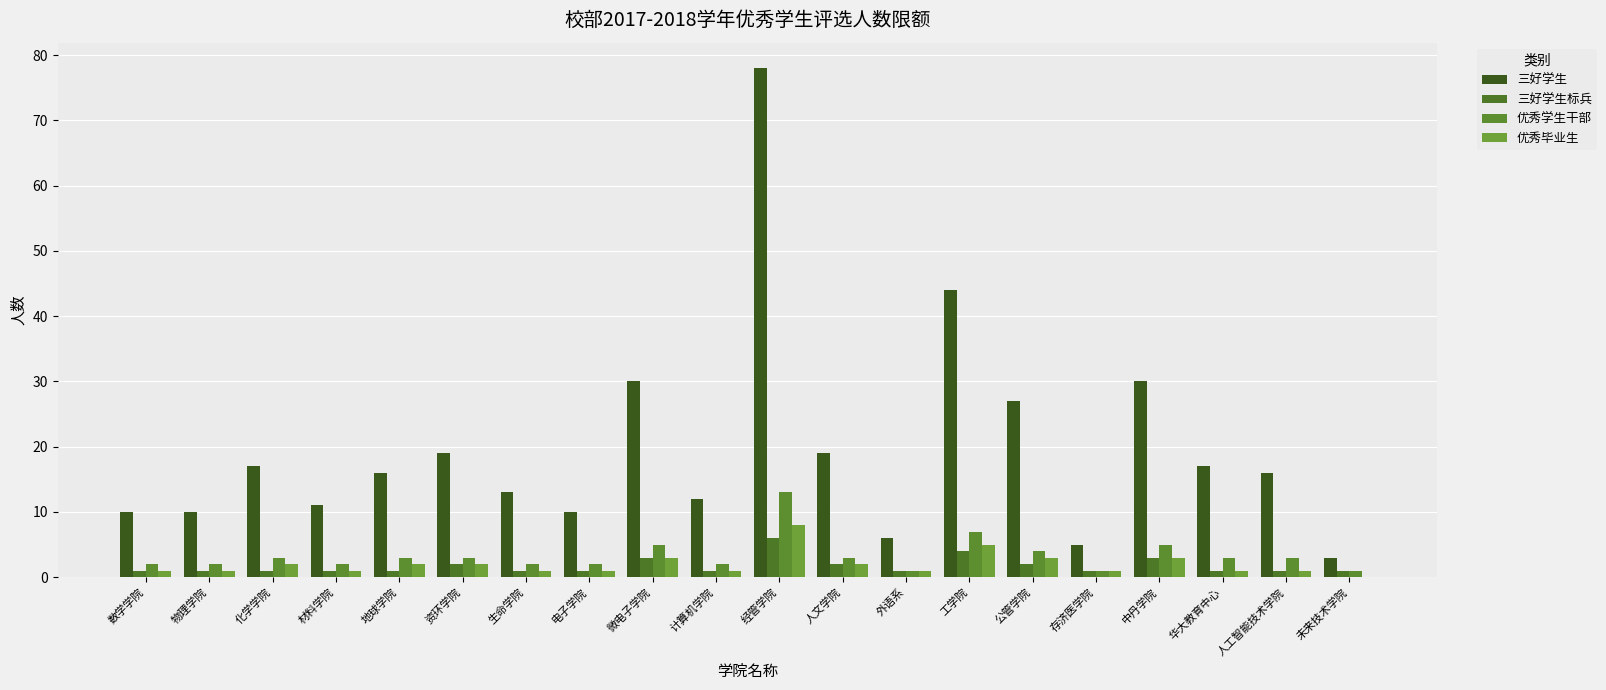

What is the difference between the maximum and second lowest values in the 三好学生 series?

73